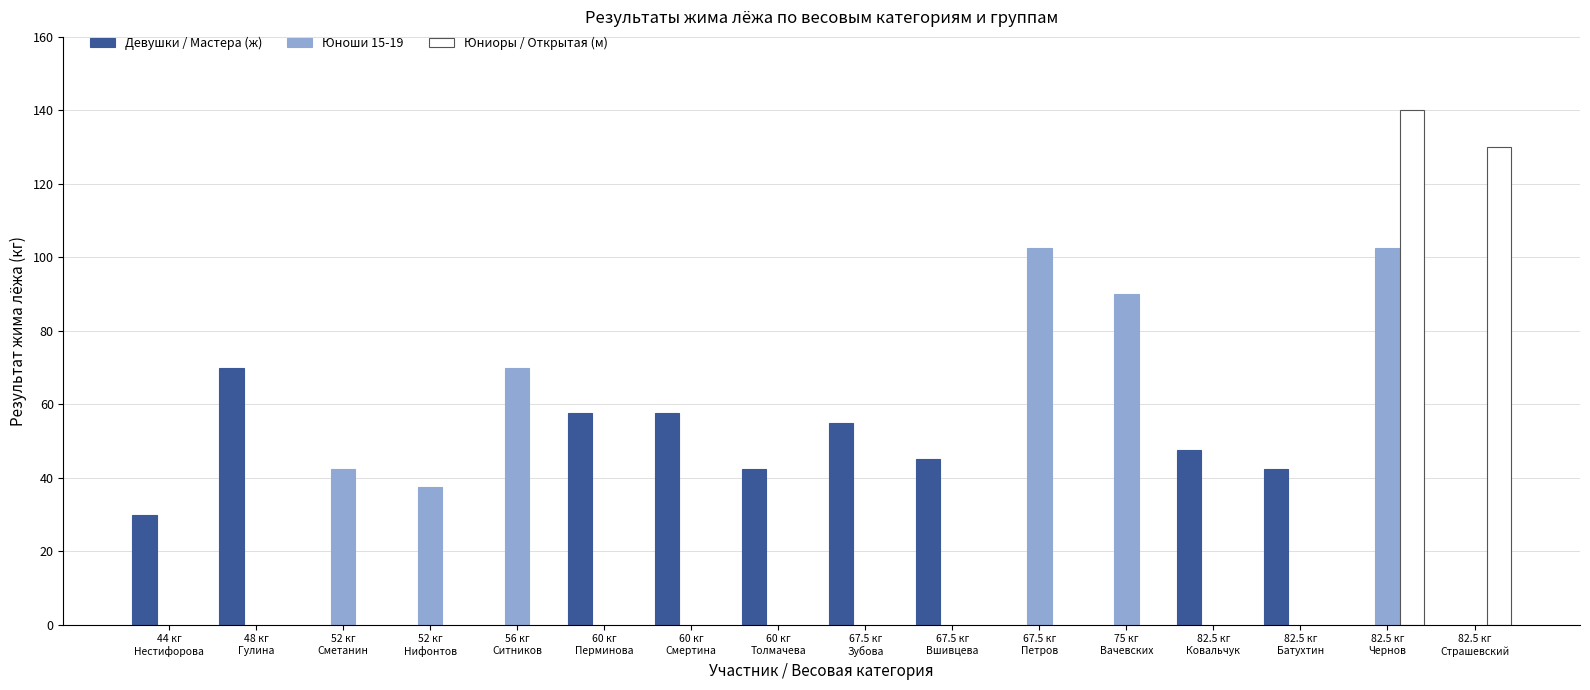

Count the number of categories in the chart.

16